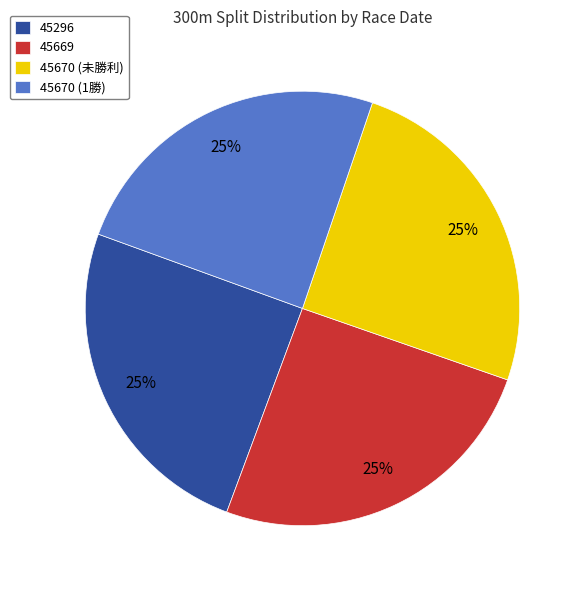

What is the ratio of the value at 45669 to the value at 45296?

1.0